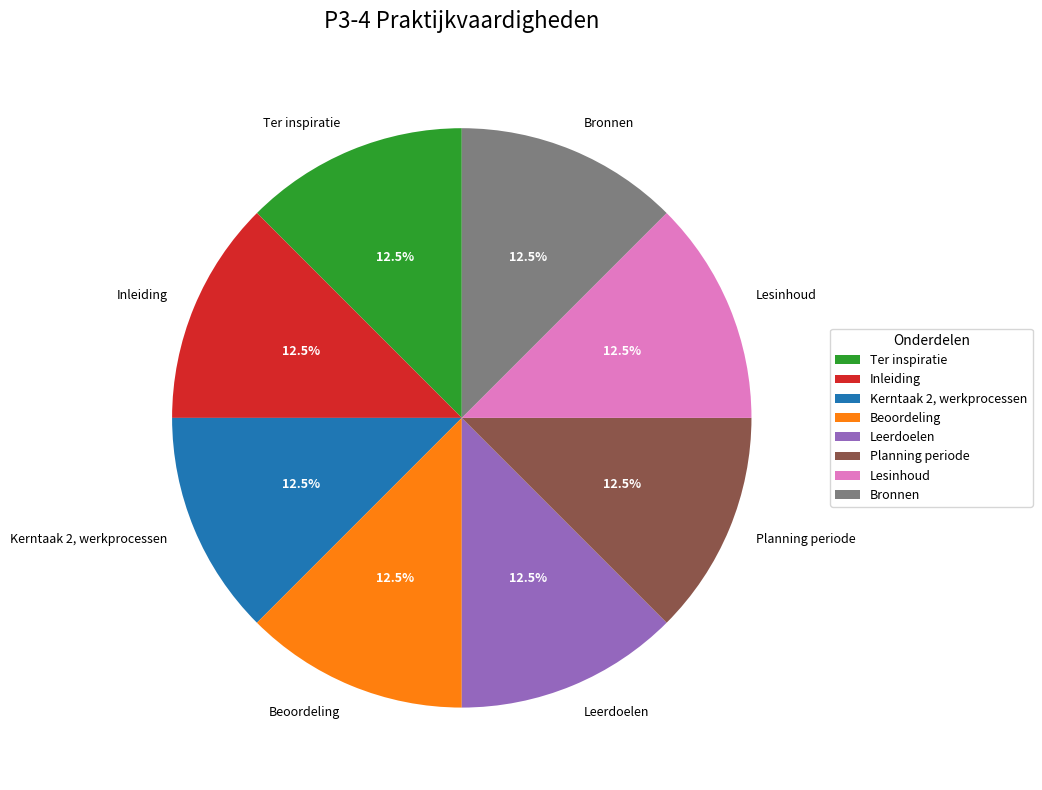

Approximately how many times larger is the value at Planning periode compared to Ter inspiratie?

1.0